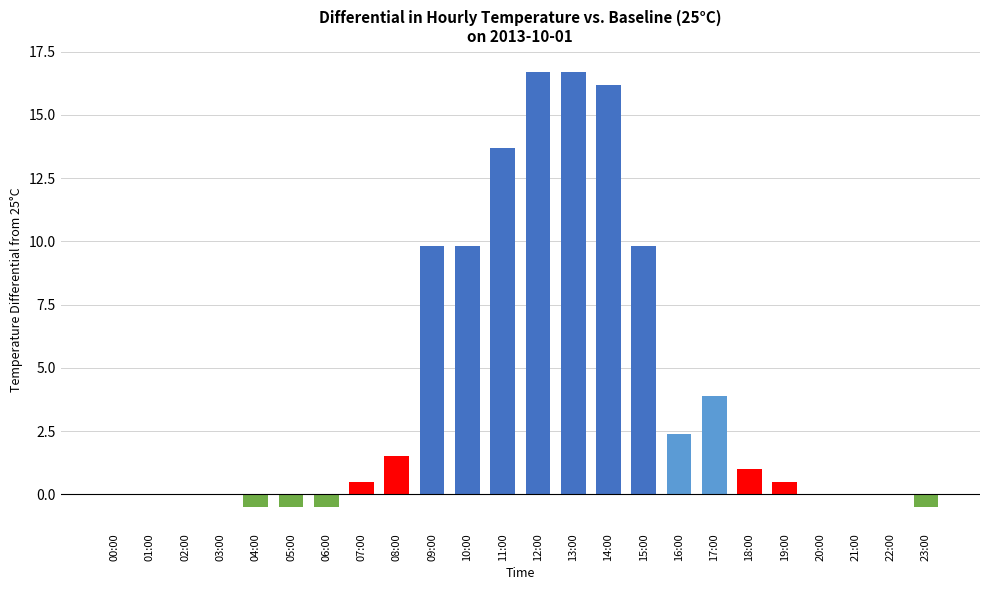

Does the chart contain stacked bars?

No